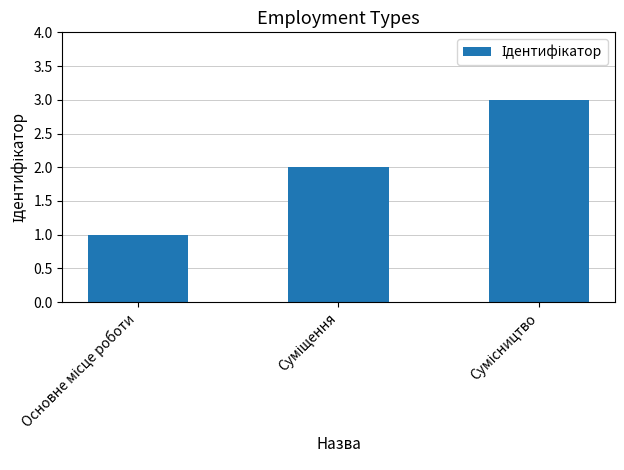

Count the number of categories in the chart.

3